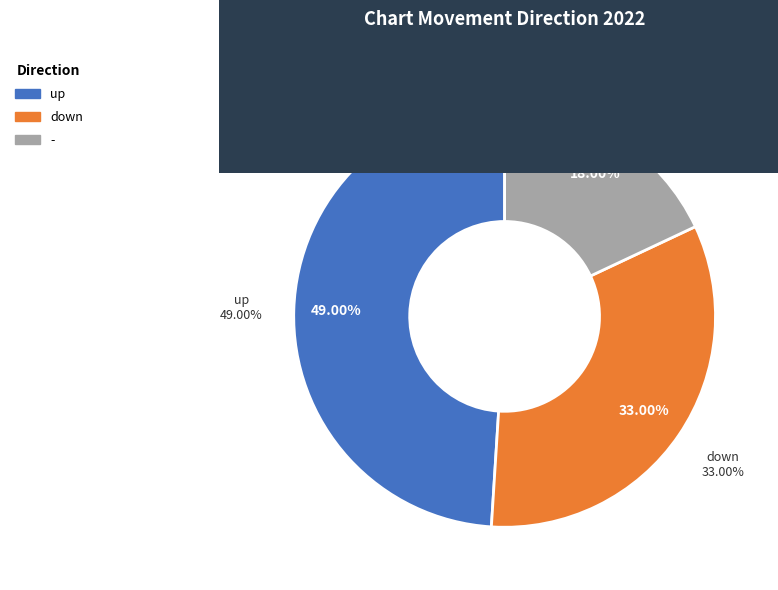

To the nearest percent, what percentage of the pie is down?

33%